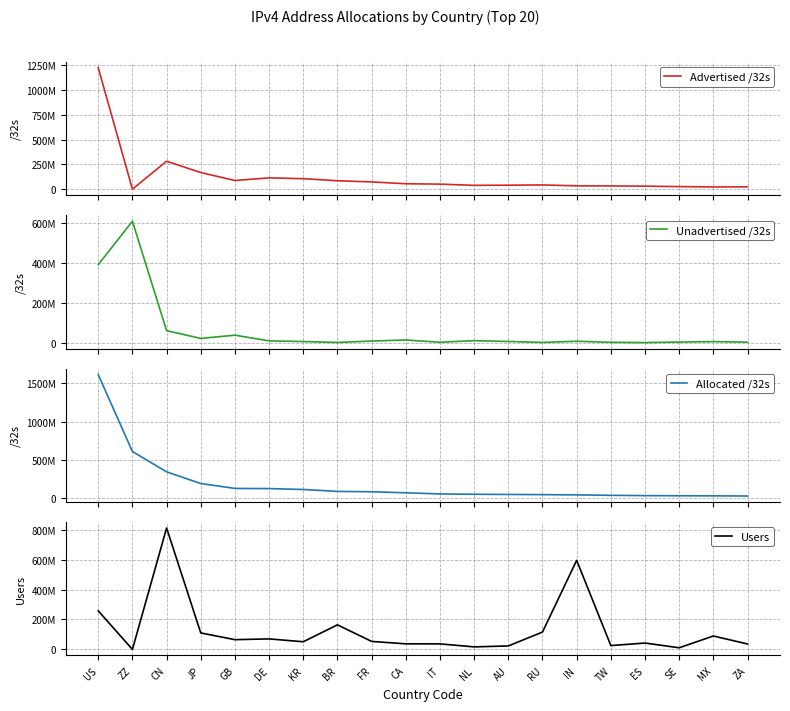

Where is the first local maximum for Users?

CN